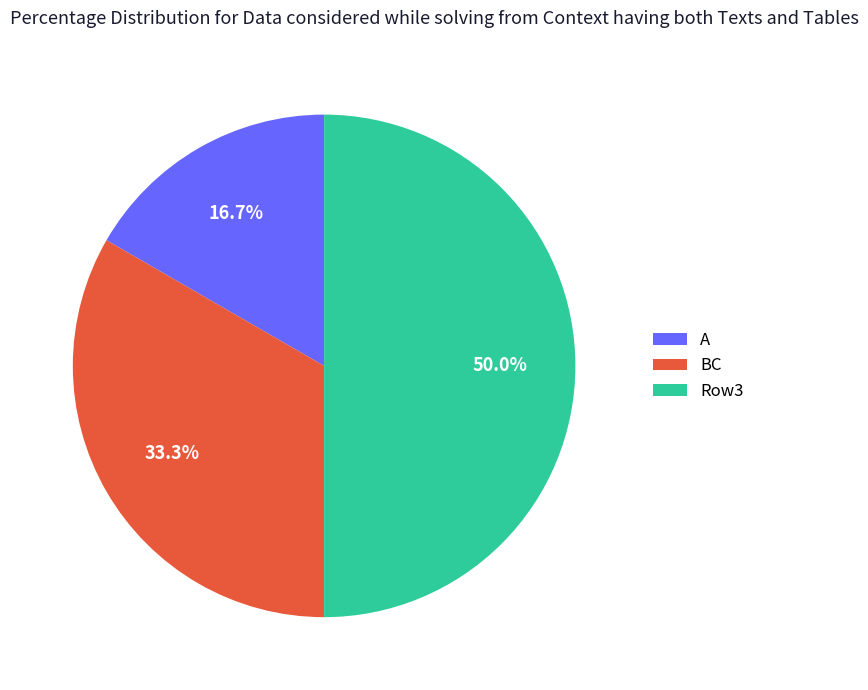

Rank the categories by value from highest to lowest.

Row3, BC, A